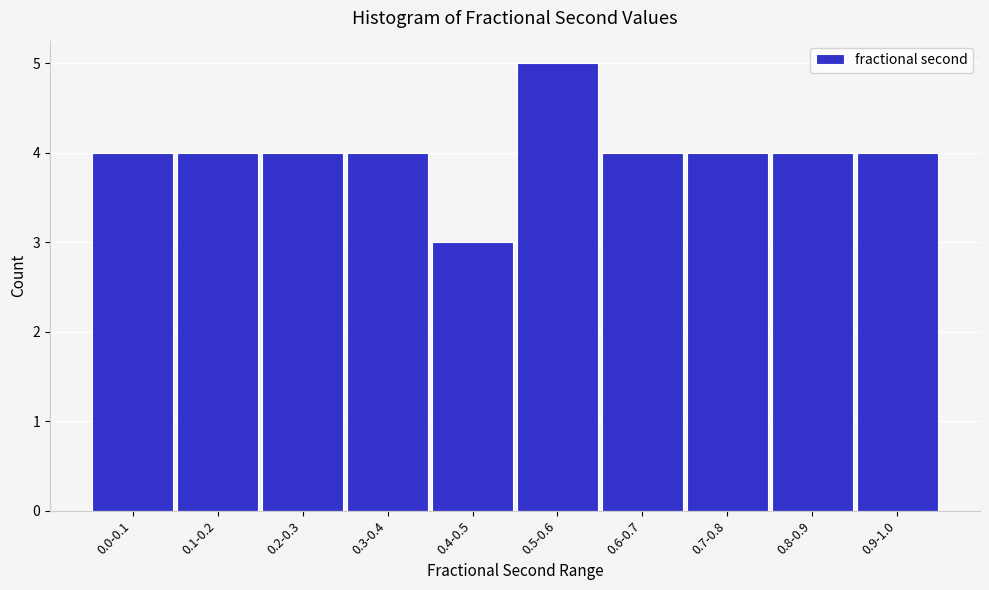

Reading right to left, list all the values displayed in this chart.

4	4	4	4	5	3	4	4	4	4